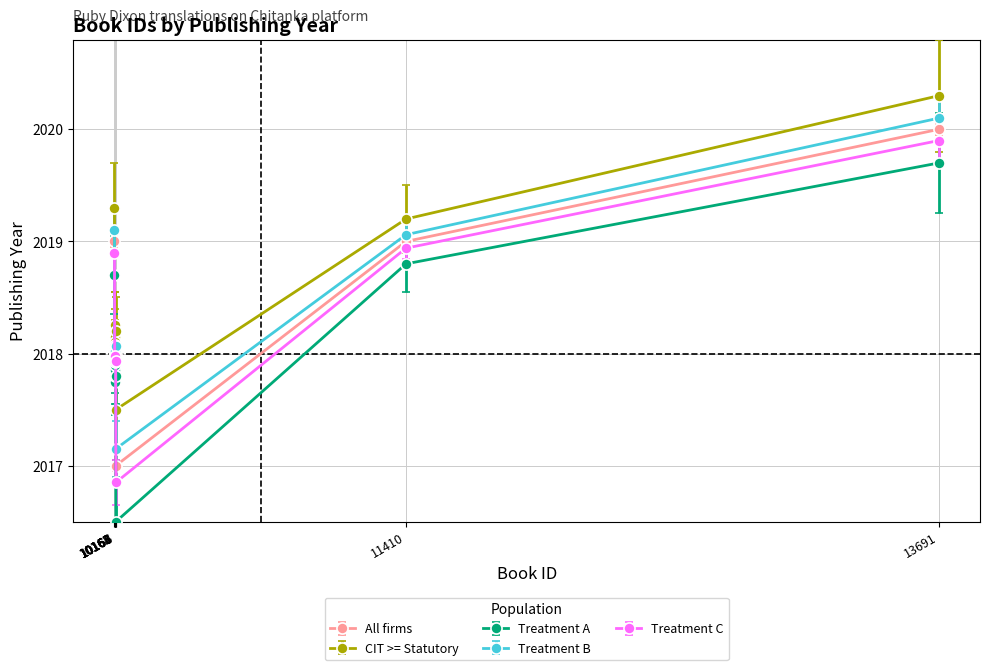

What are all the series names shown in the legend?

All firms, CIT >= Statutory, Treatment A, Treatment B, Treatment C